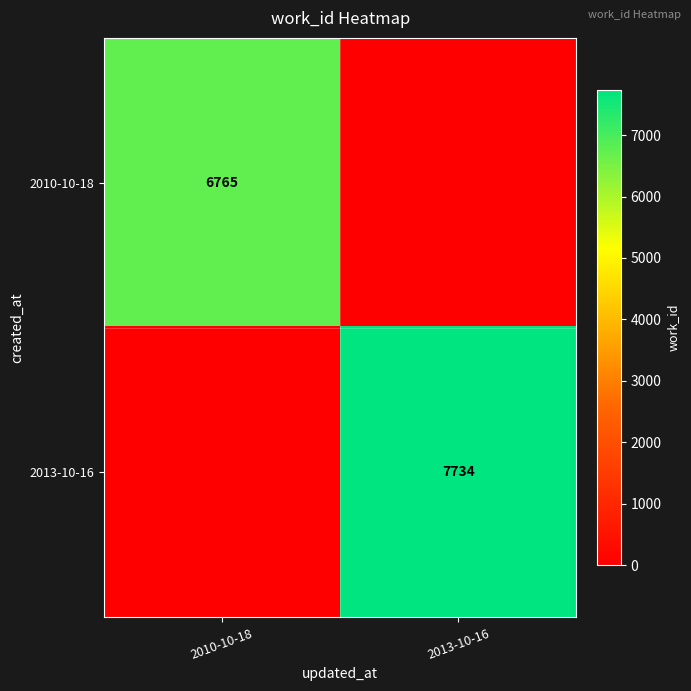

The 2010-10-18 series shows 6765 at 2010-10-18. True or false?

True